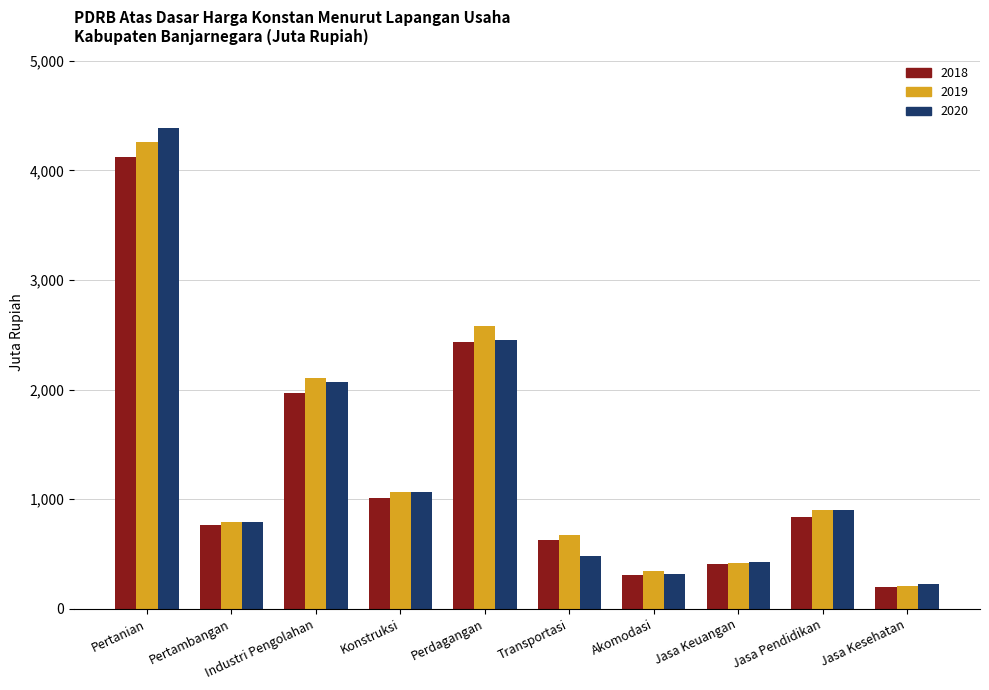

Does the chart contain stacked bars?

No